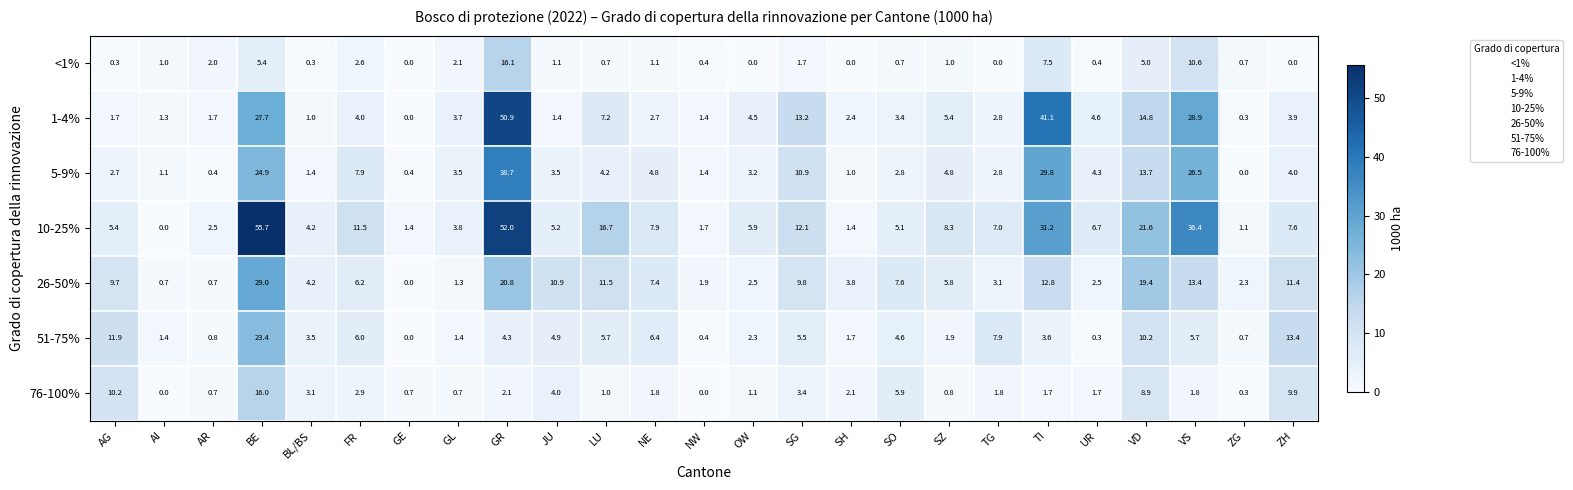

At how many categories does at least one series exceed 36?

4